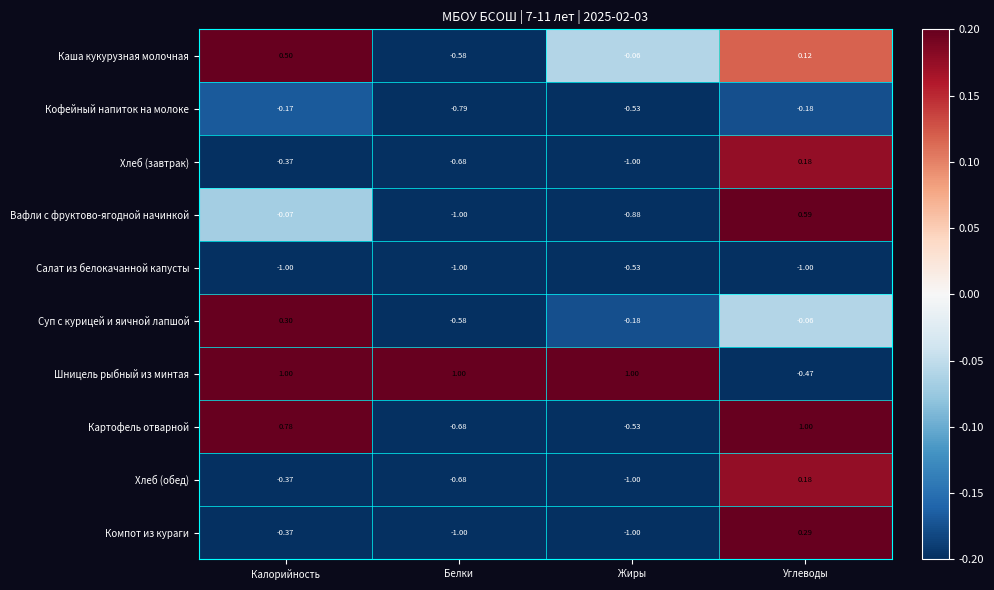

Where is Шницель рыбный из минтая nearest to the value 0?

Углеводы